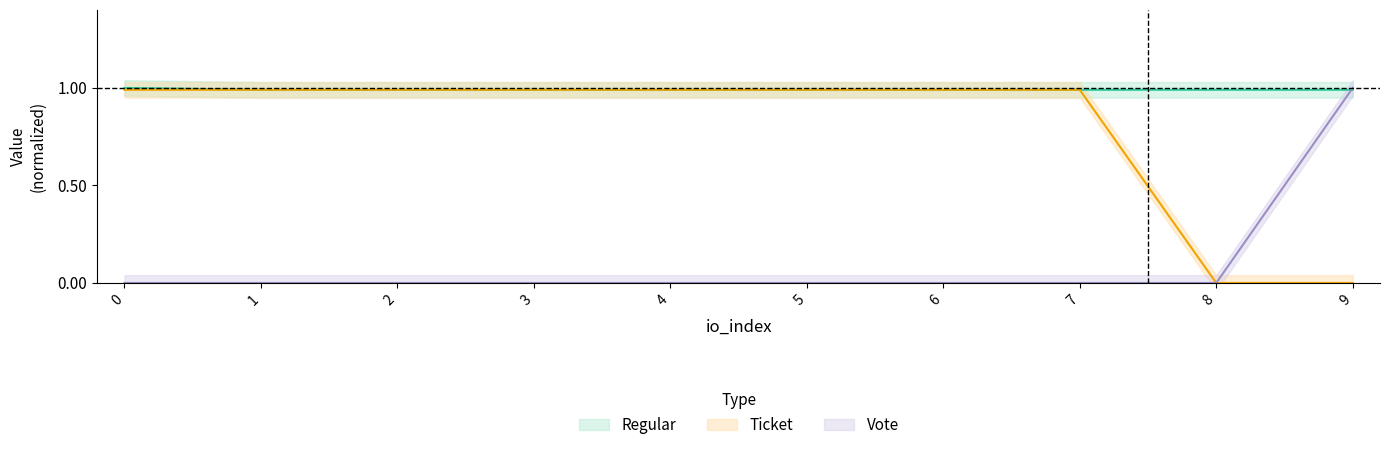

How many data points in Vote are above 0?

1